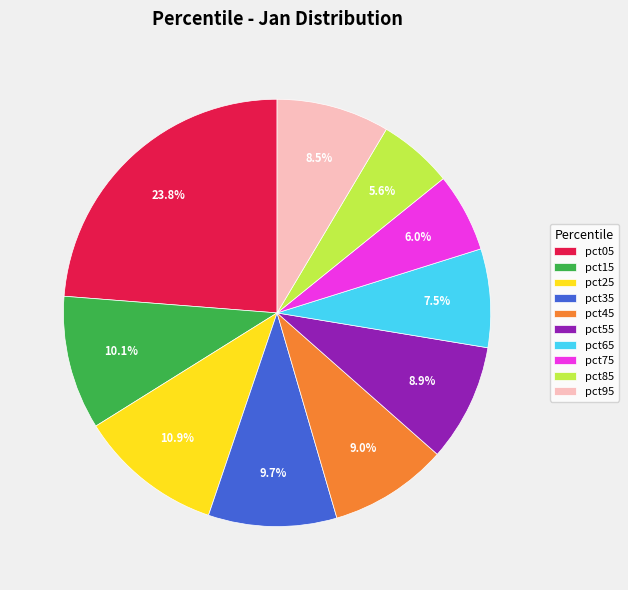

Does pct45 represent more than half of the total?

No